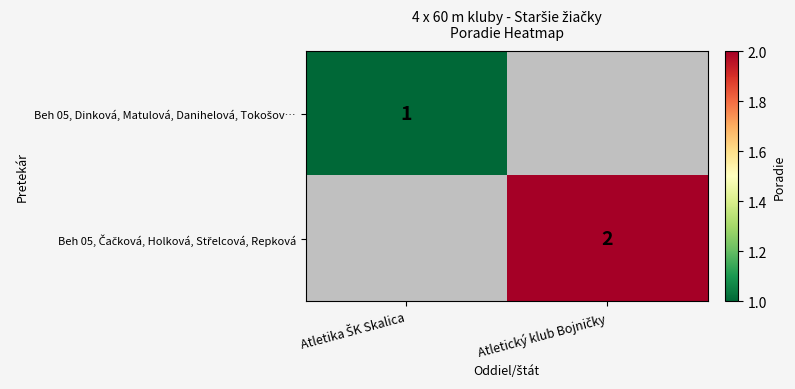

List the series in order of their overall mean, lowest first.

Beh 05, Dinková, Matulová, Danihelová, Tokošov…, Beh 05, Čačková, Holková, Střelcová, Repková